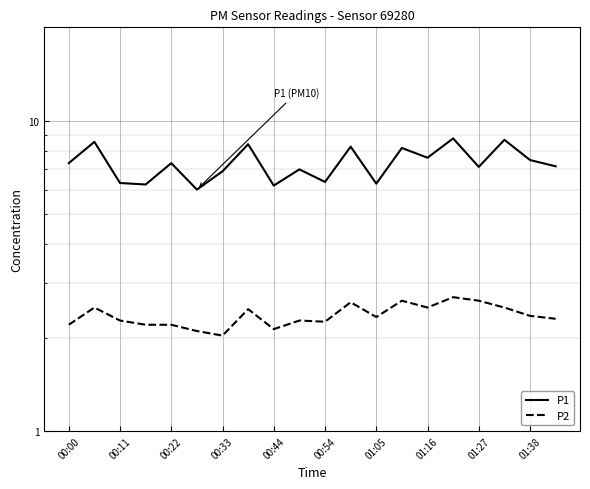

The value of P1 at 00:22 is 2.7. True or false?

False